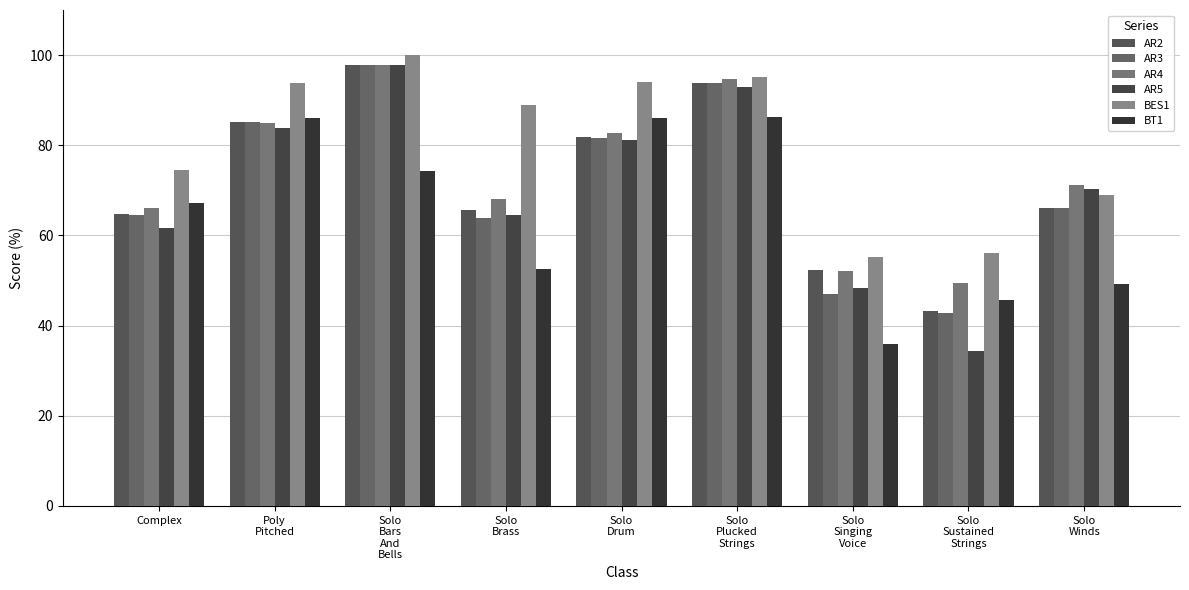

Which series has the largest range (max minus min)?

AR5